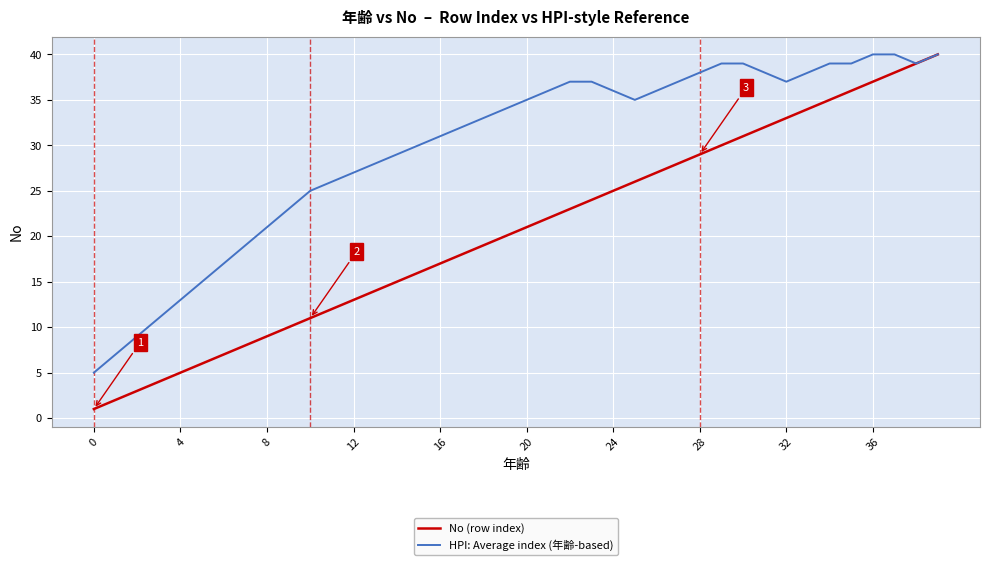

Which series has the largest total across all categories?

HPI: Average index (年齢-based)